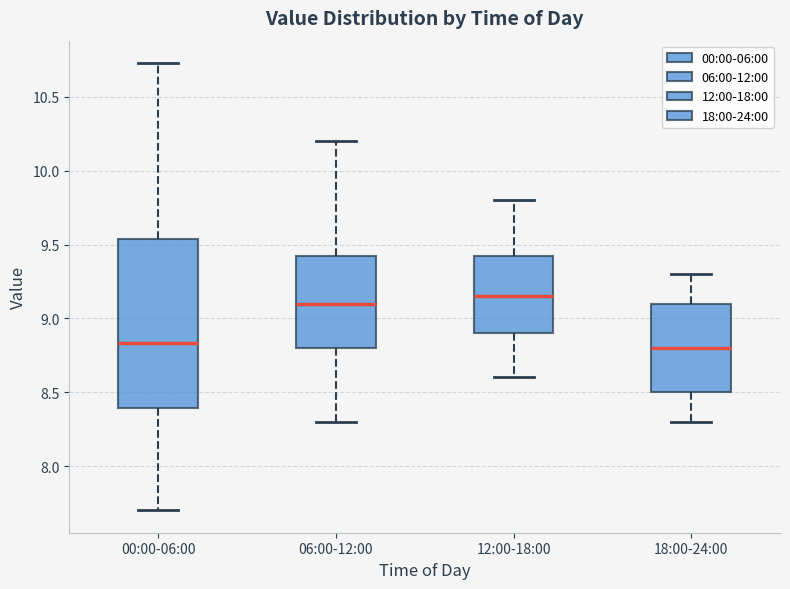

Reading left to right, transcribe this box plot: for each box, give where its median line is, the range the box spans, and where its two whiskers end, as read against the y-axis. The values are not printed on the chart, so give them approximately, as read against the axis.

00:00-06:00: median 8.85, box 8.40 to 9.55, whiskers 7.70 to 10.75
06:00-12:00: median 9.10, box 8.80 to 9.45, whiskers 8.30 to 10.20
12:00-18:00: median 9.15, box 8.90 to 9.45, whiskers 8.60 to 9.80
18:00-24:00: median 8.80, box 8.50 to 9.10, whiskers 8.30 to 9.30